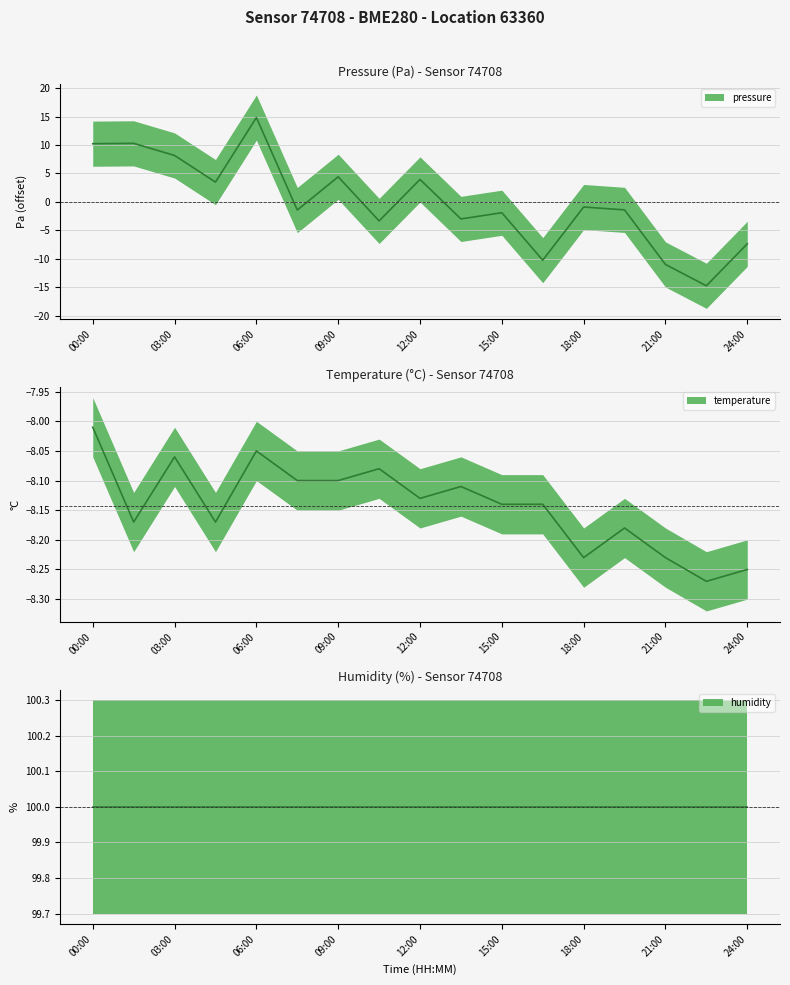

The pressure series shows -14.7 at 22:30. True or false?

True